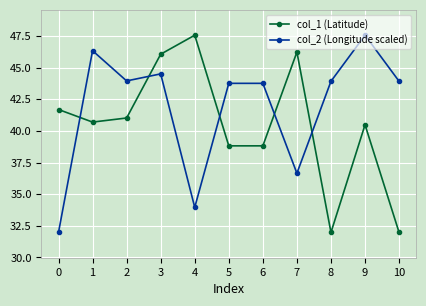

What is the maximum value for col_1 (Latitude)?

47.6